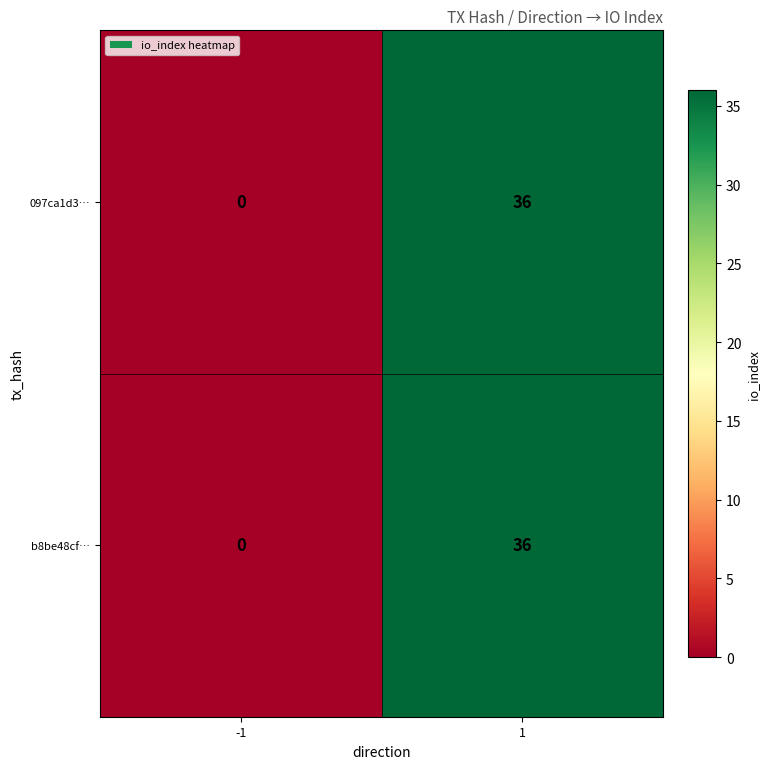

Is the value of b8be48cf… at -1 greater than the value of 097ca1d3… at 1?

No